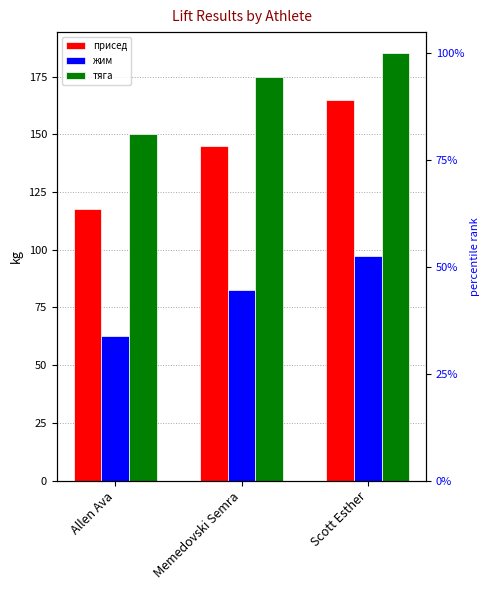

Reading left to right, what are all the values shown in this chart?

присед: 117.5	145.0	165.0
жим: 62.5	82.5	97.5
тяга: 150.0	175.0	185.0